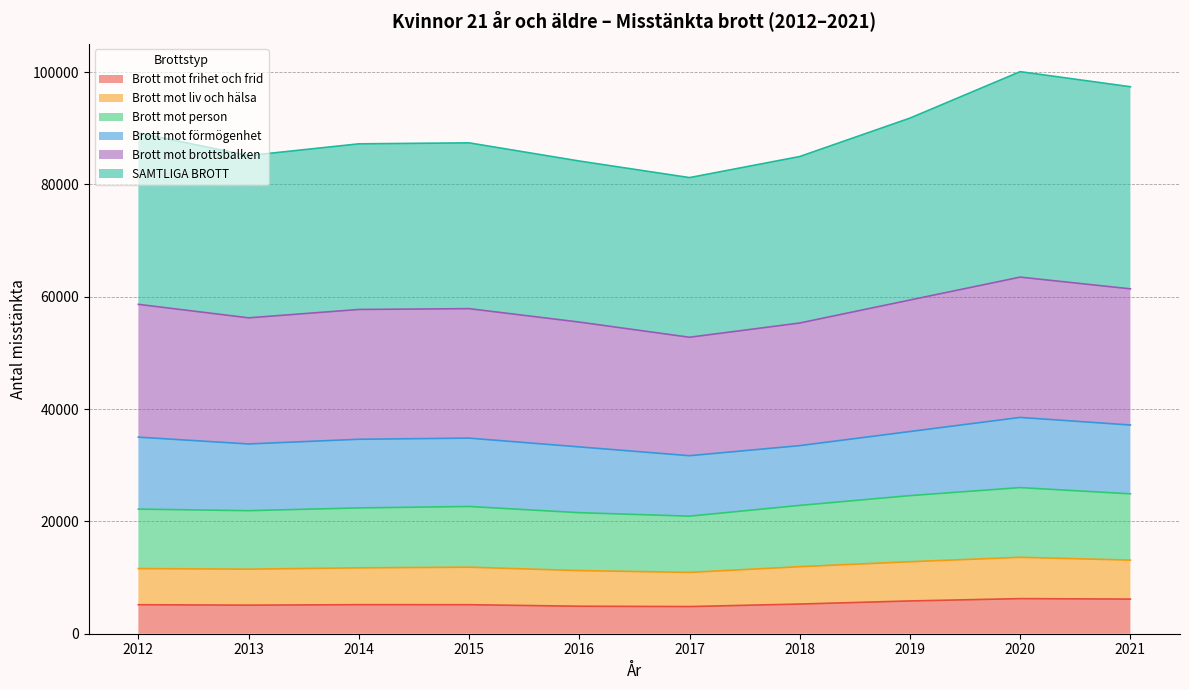

How many values in the Brott mot frihet och frid series exceed 5171?

4